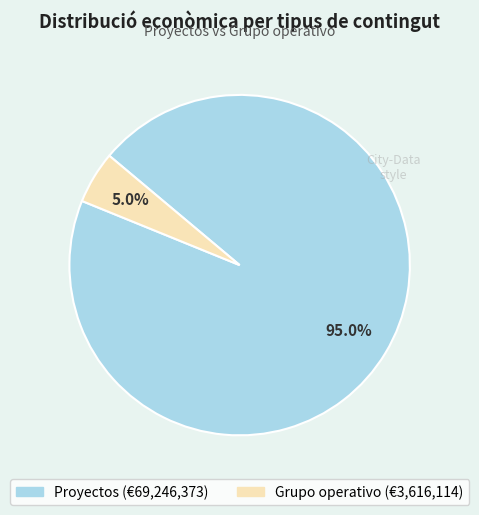

Does any single category account for the majority?

Yes